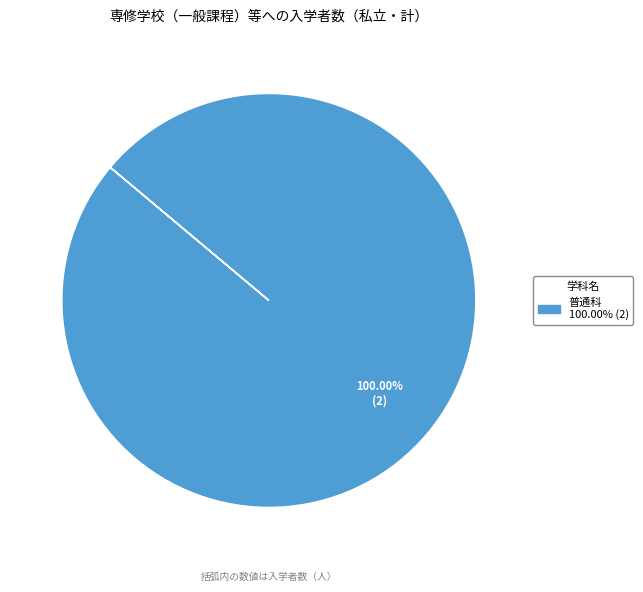

Is there any slice that represents more than half of the pie?

Yes